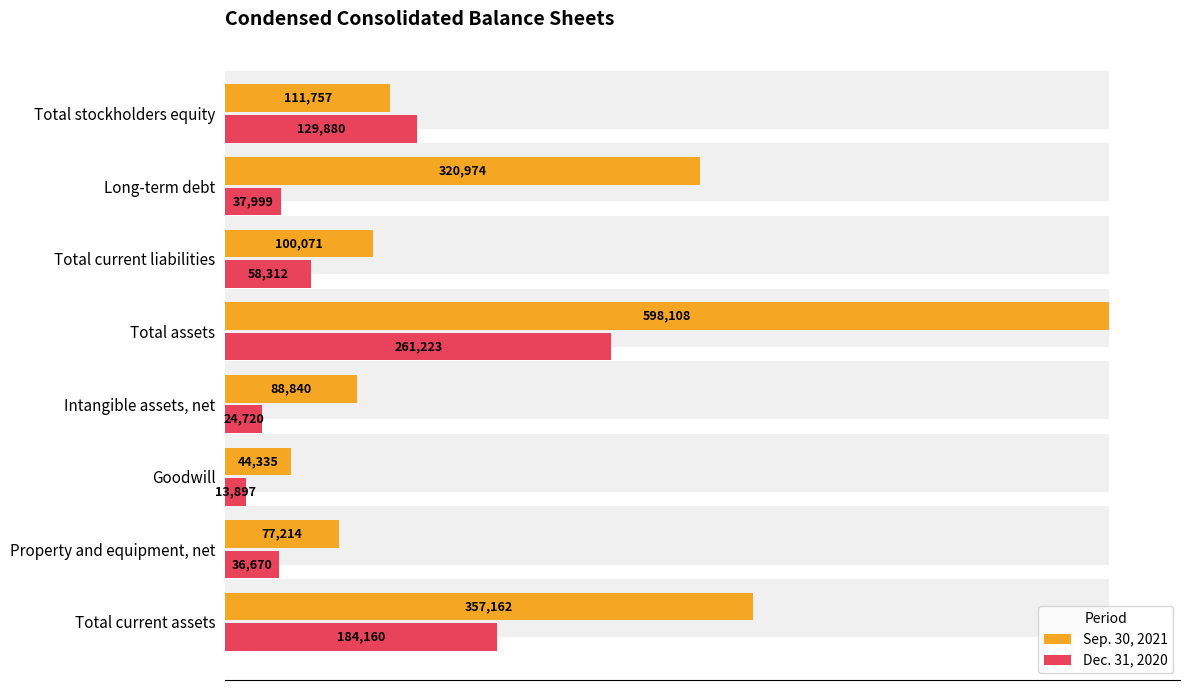

List the series in order of their peak value, lowest first.

Dec. 31, 2020, Sep. 30, 2021